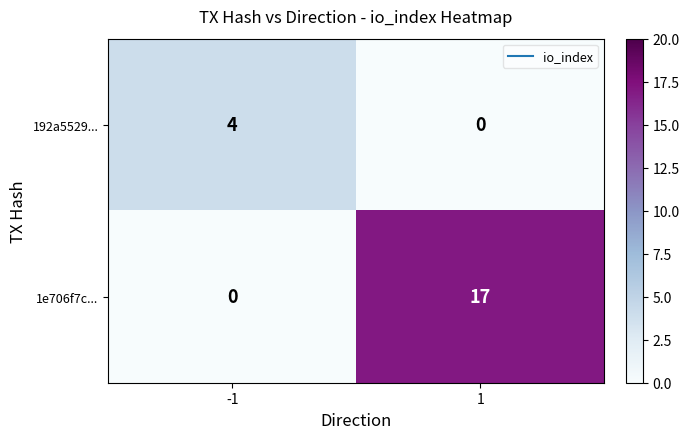

List the labels in order of 1e706f7c... value, smallest first.

-1, 1